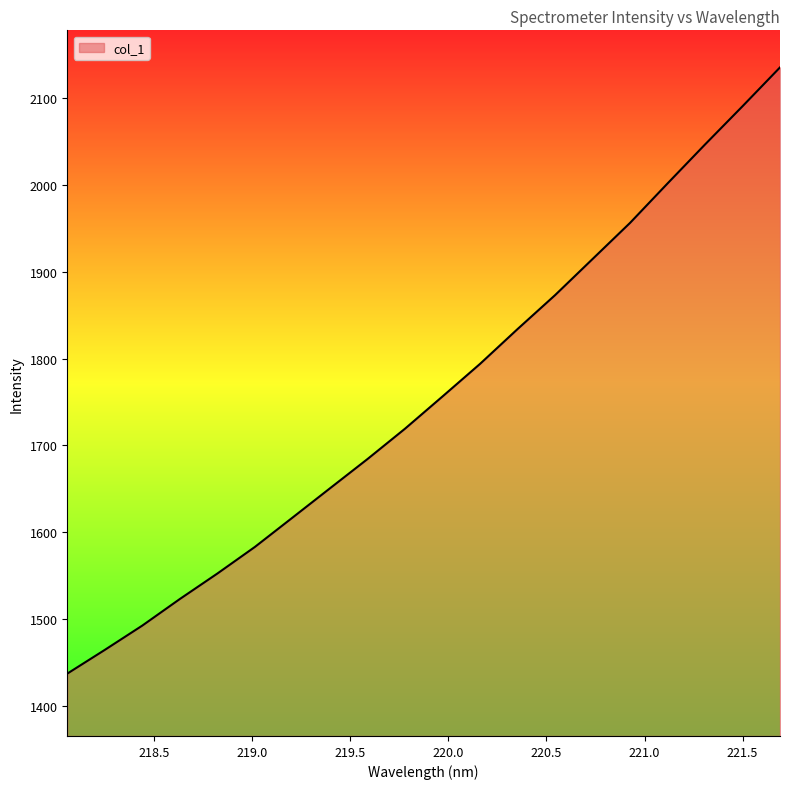

Reading left to right, extract all data points from this chart.

1437.1	1464.5	1492.5	1523.1	1552.5	1583.2	1616.9	1650.7	1684.4	1719.4	1756.5	1794.1	1834.2	1873.3	1914.9	1956.5	2002.0	2046.9	2090.9	2135.7